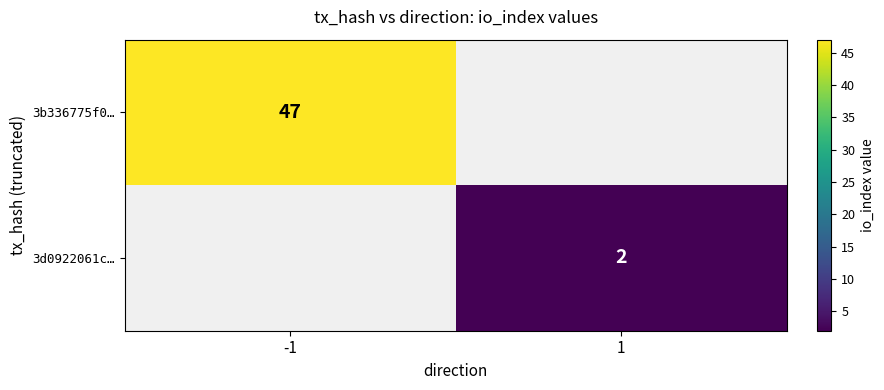

The value of 3b336775f0… at -1 is 23. True or false?

False